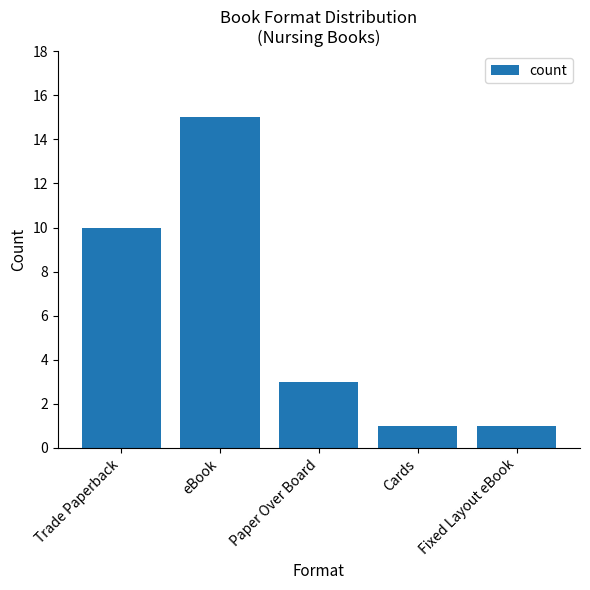

What is the change in value from eBook to Paper Over Board?

-12